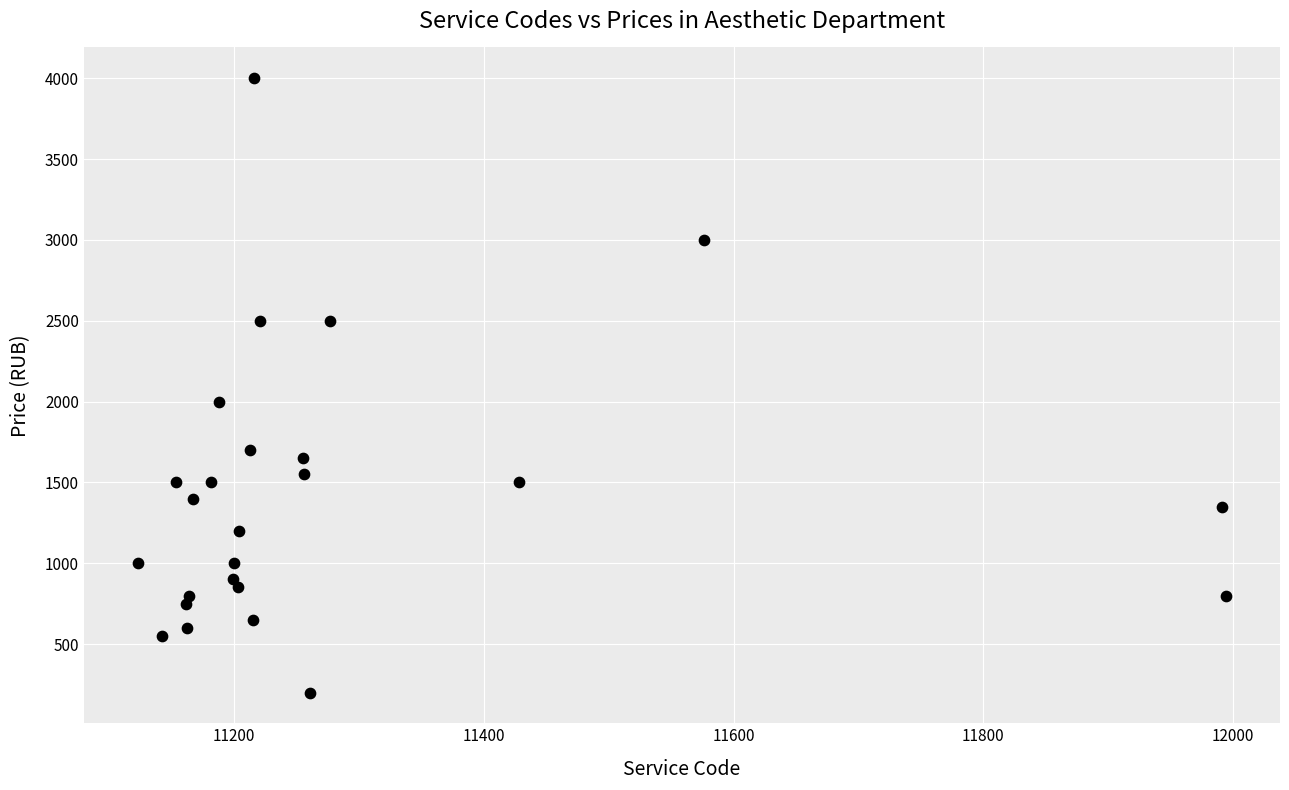

What is the range of Y values (max minus min)?

3800